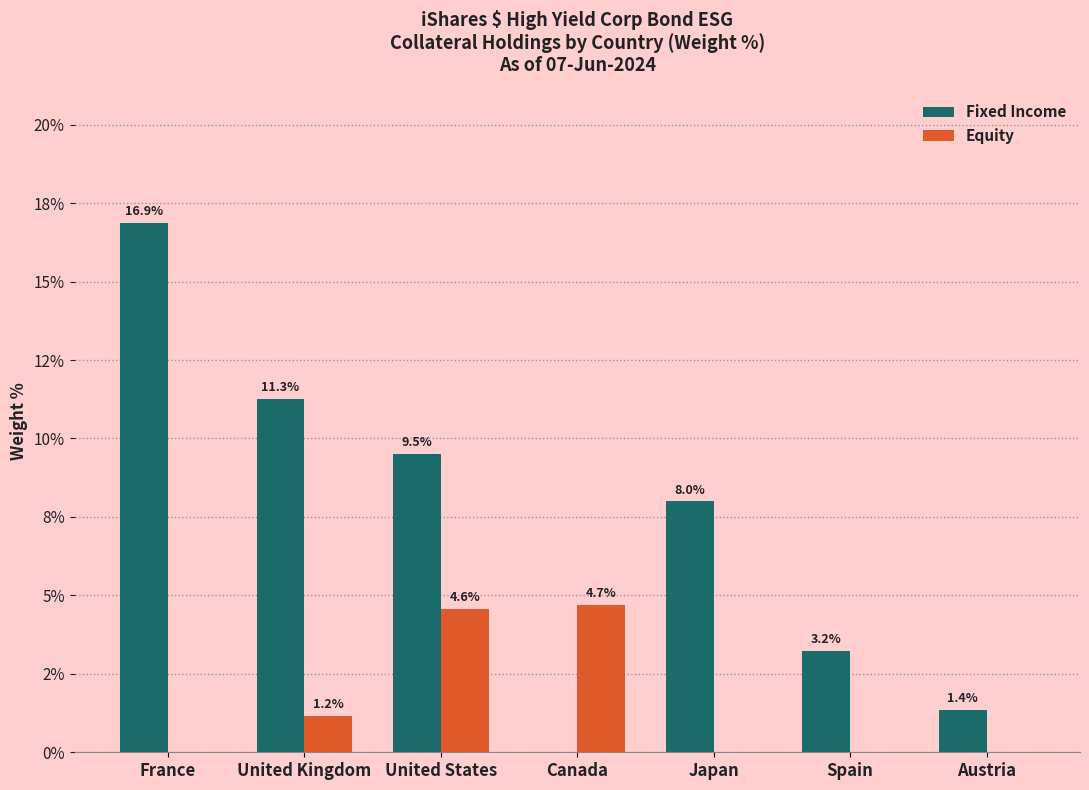

At which label does Equity reach its peak?

Canada